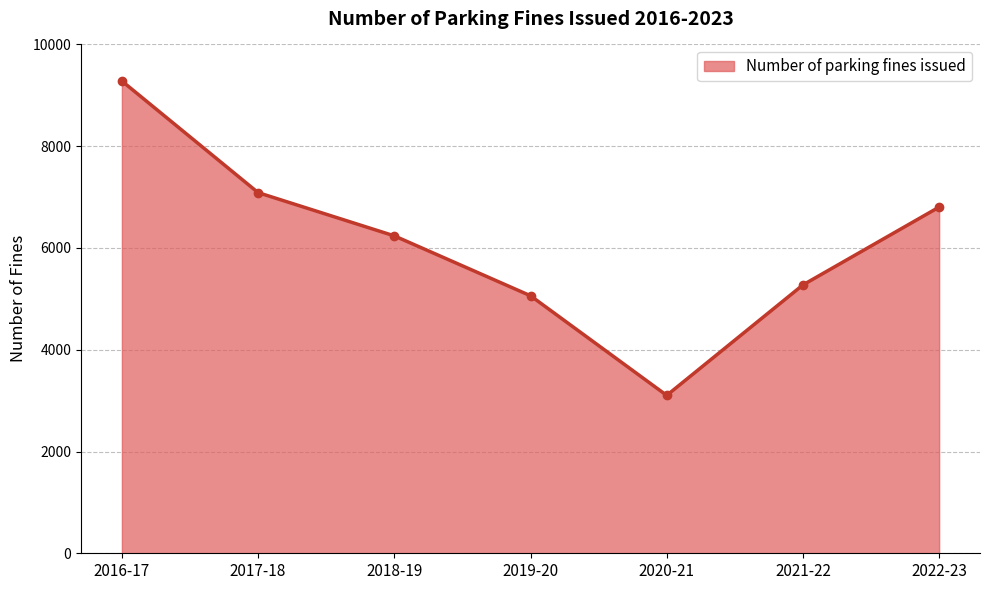

What position from the right is 2020-21?

3